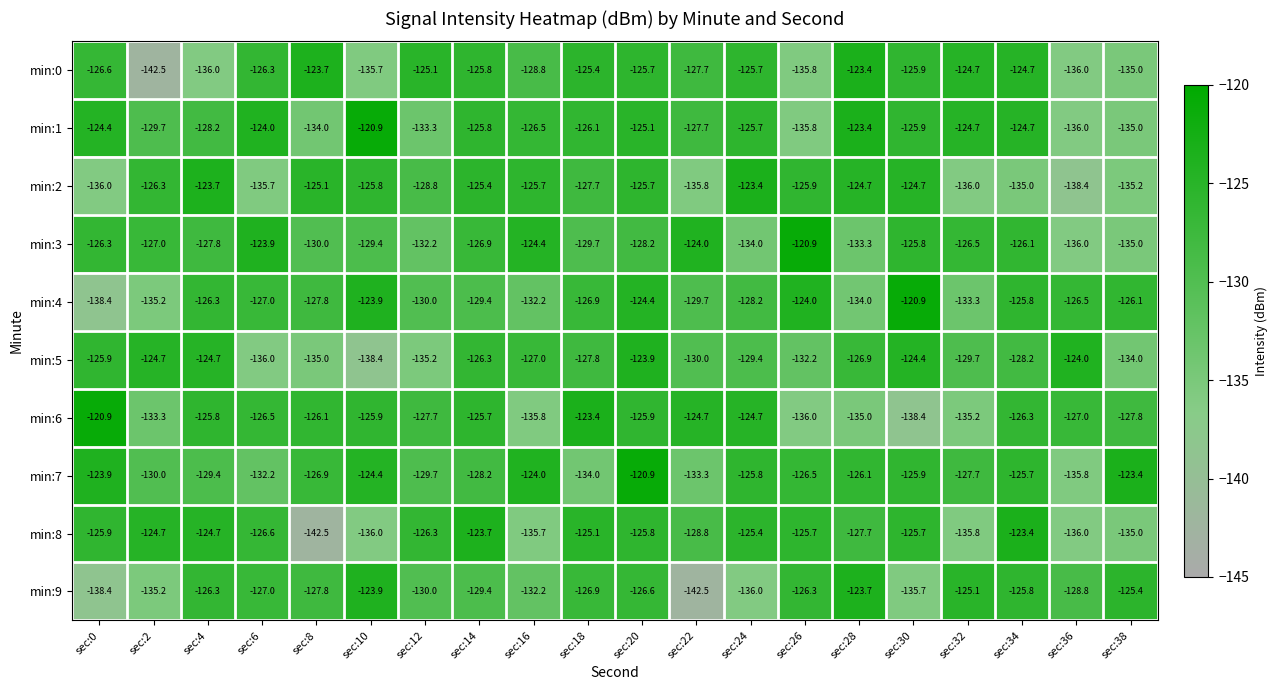

What value does the min:8 series have at sec:12?

-126.3